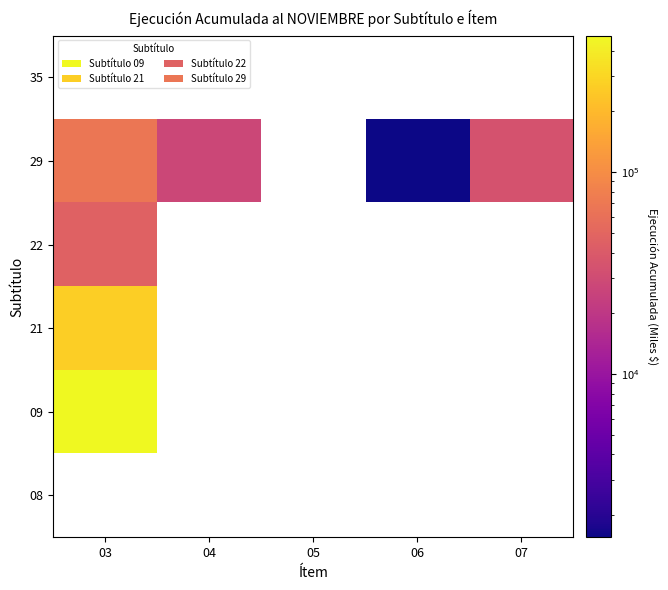

How many positive values does the 09 series have?

1